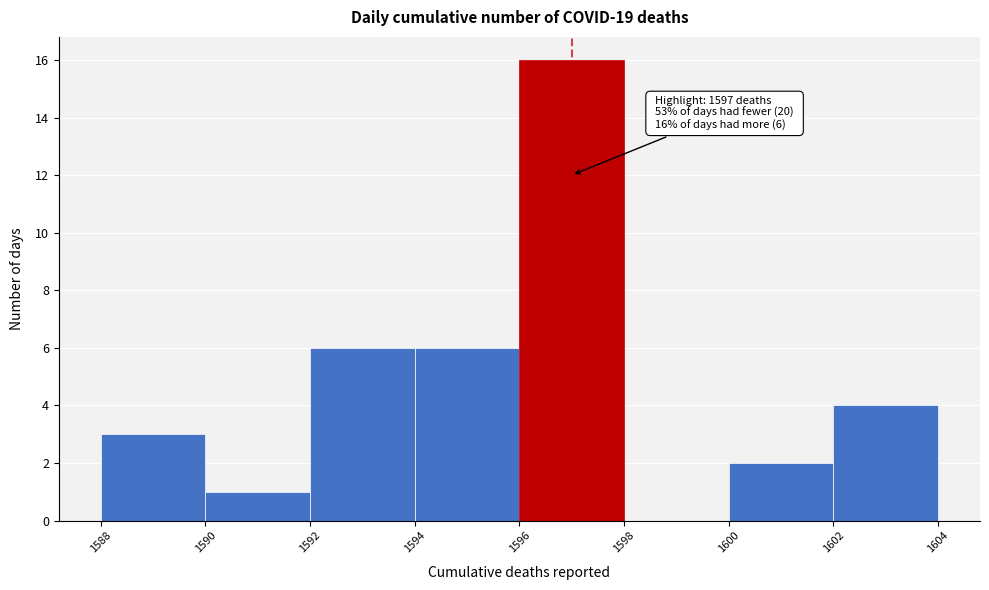

Which range on the x-axis has the tallest bar?

1596 to 1598